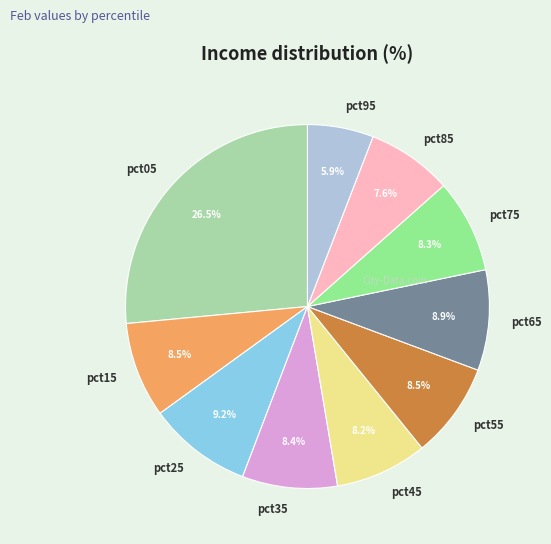

What portion of the pie excludes pct25?

90.8%